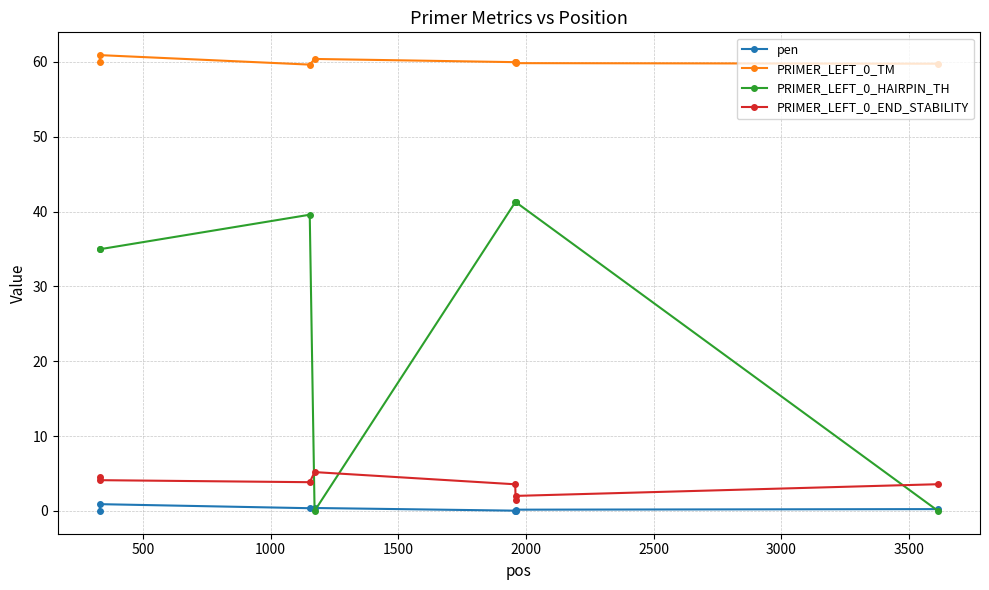

At how many categories does at least one series exceed 17?

8